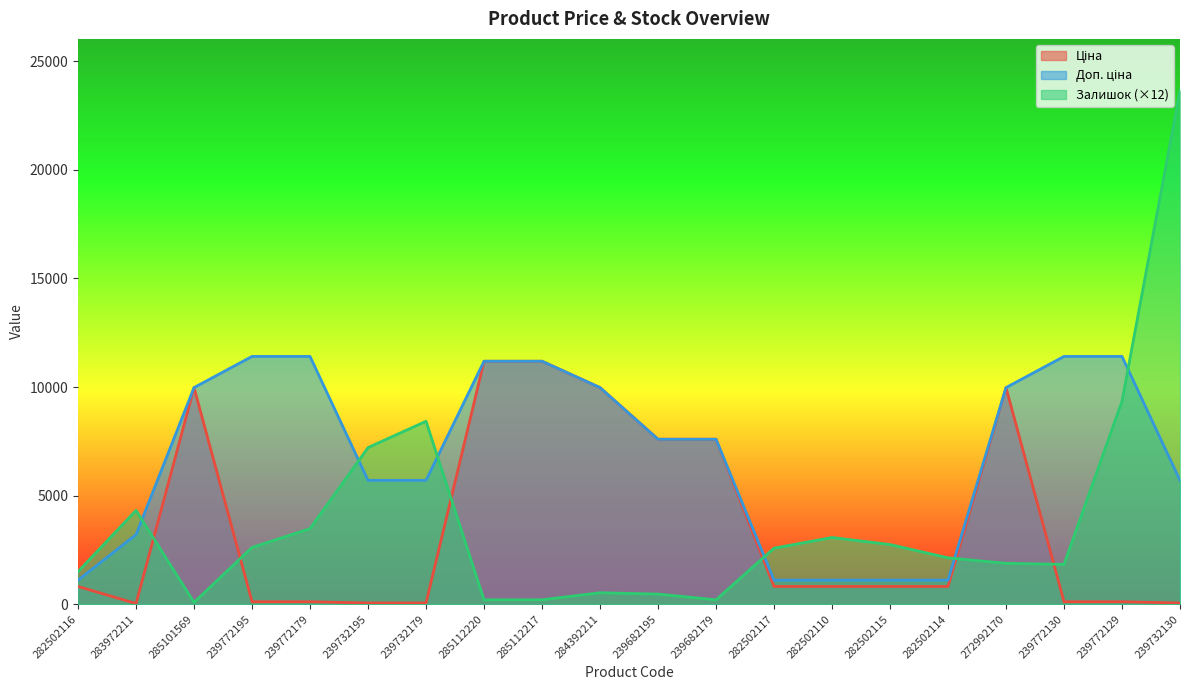

In Ціна, how many points are higher than both neighbors (excluding endpoints)?

2